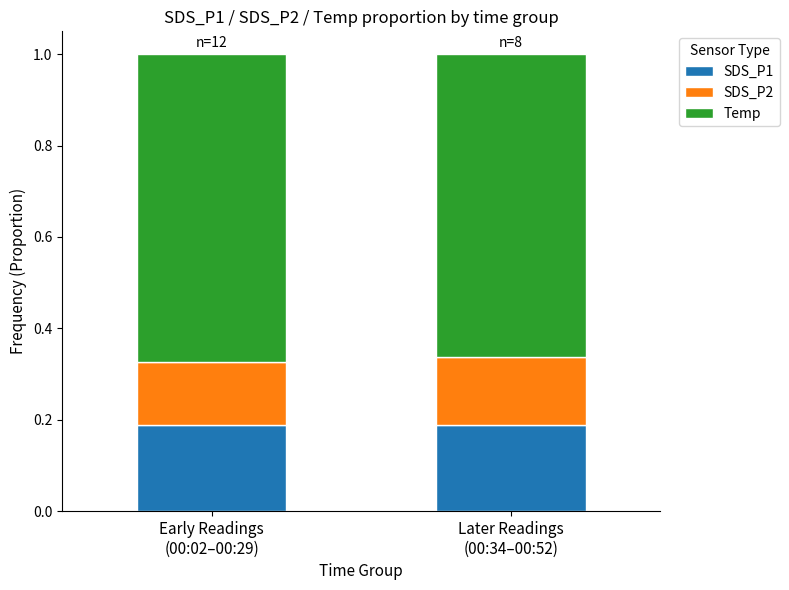

How many bars are there in total?

2